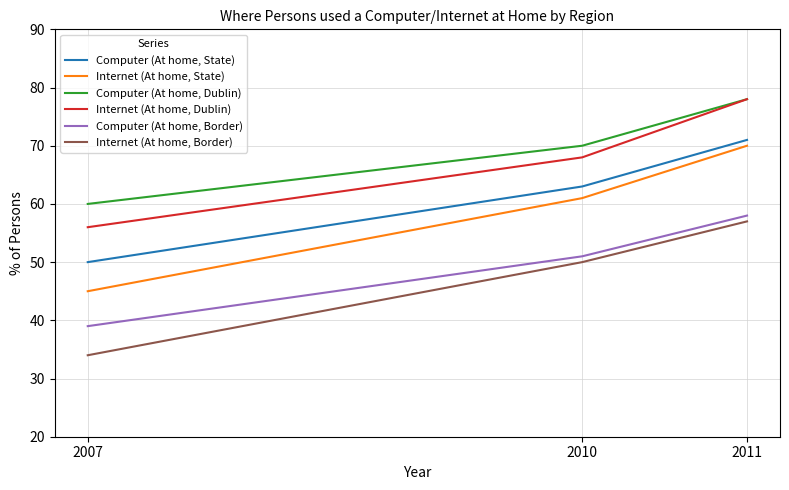

Rank the categories by Internet (At home, Border) value from lowest to highest.

2007, 2010, 2011